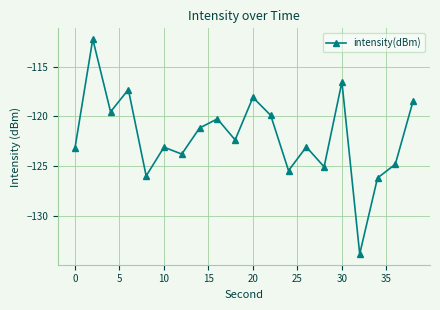

How many points are lower than both their immediate neighbors (excluding endpoints)?

7